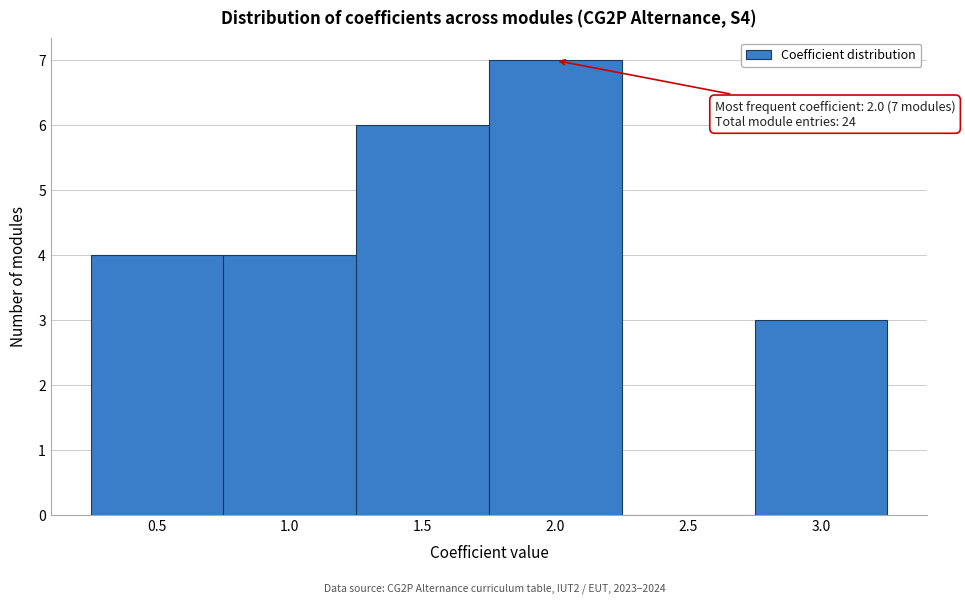

Reading left to right, transcribe all the data shown in this chart.

0.5=4	1.0=4	1.5=6	2.0=7	2.5=0	3.0=3